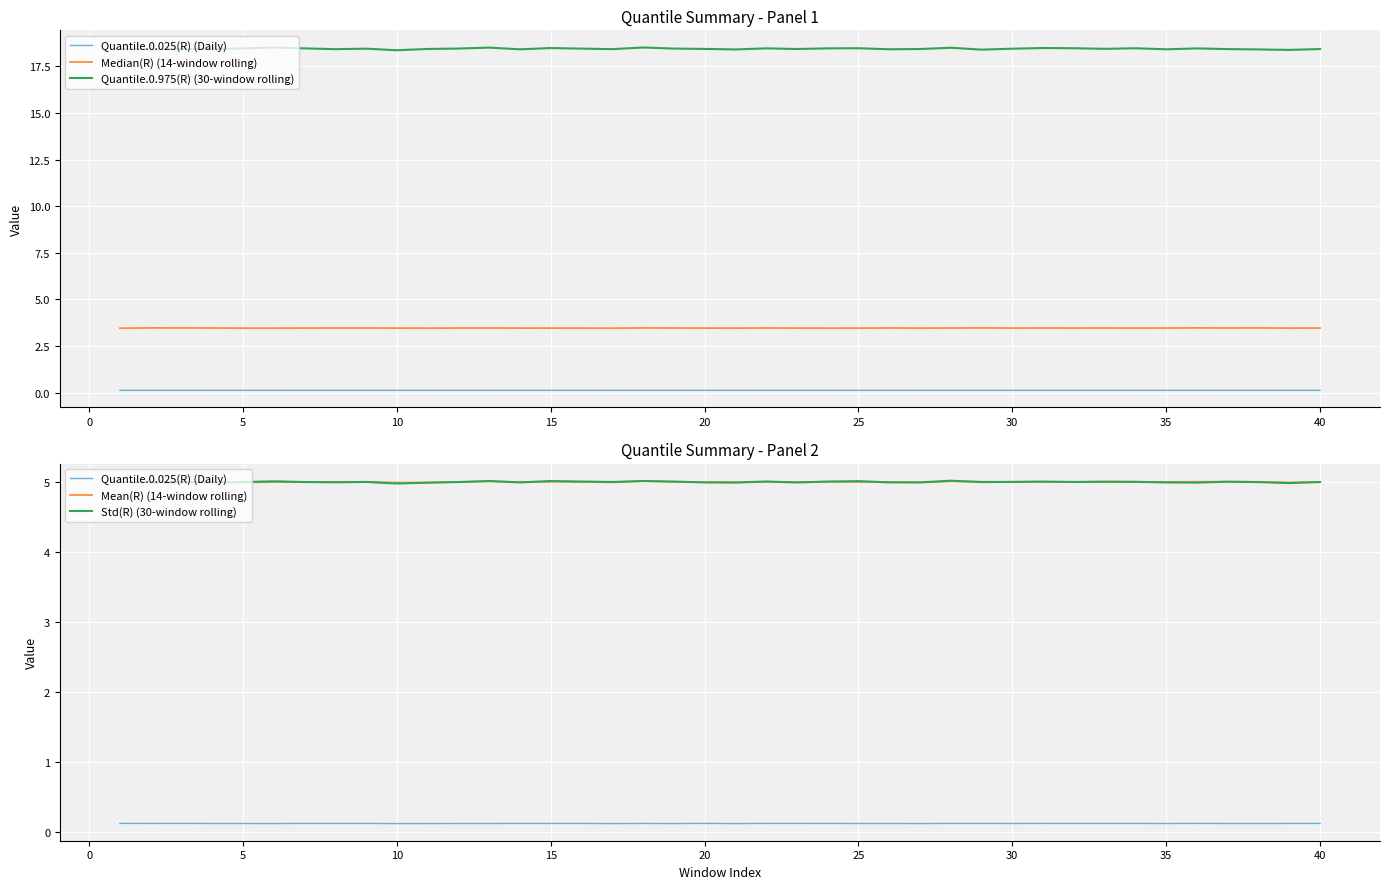

In Median(R) (14-window rolling), how many points are lower than both neighbors (excluding endpoints)?

12